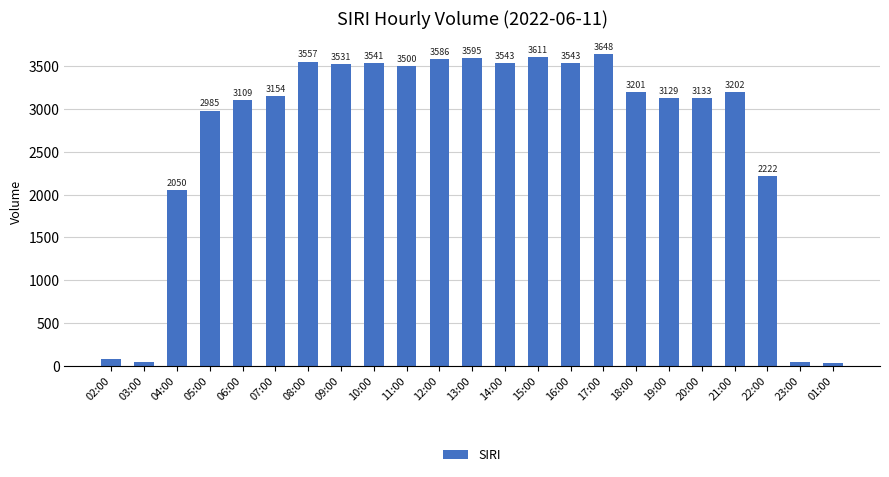

Read the value at 17:00.

3648